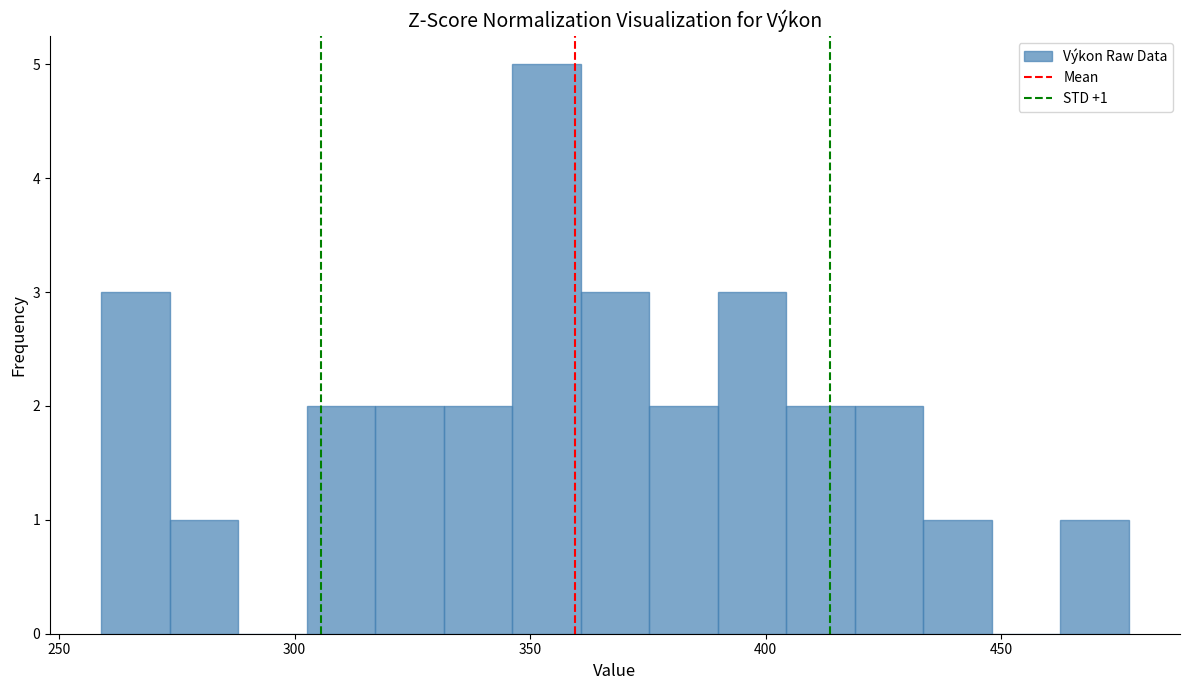

Read against the x-axis, roughly where is the centre of the tallest bar?

355